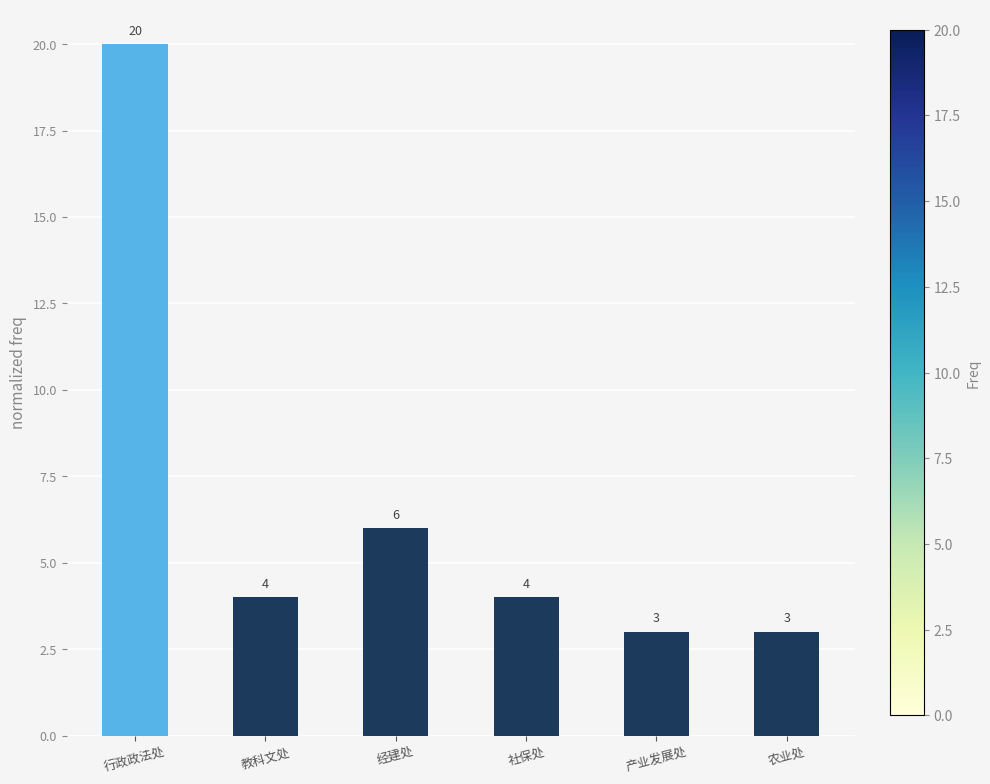

Where does the data first go above 4?

行政政法处